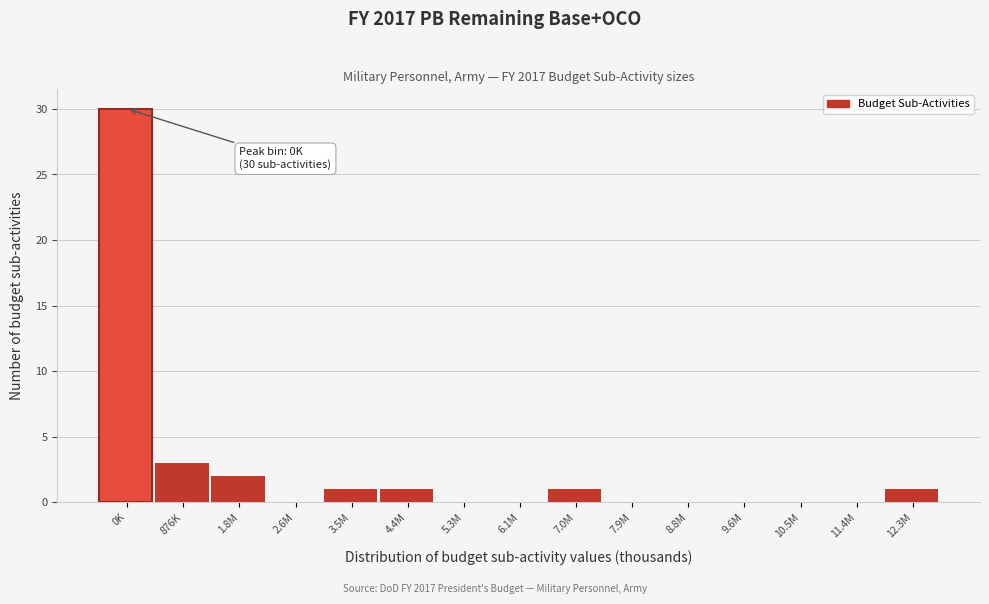

Reading left to right, list all the values displayed in this chart.

0K=30	876K=3	1.8M=2	2.6M=0	3.5M=1	4.4M=1	5.3M=0	6.1M=0	7.0M=1	7.9M=0	8.8M=0	9.6M=0	10.5M=0	11.4M=0	12.3M=1